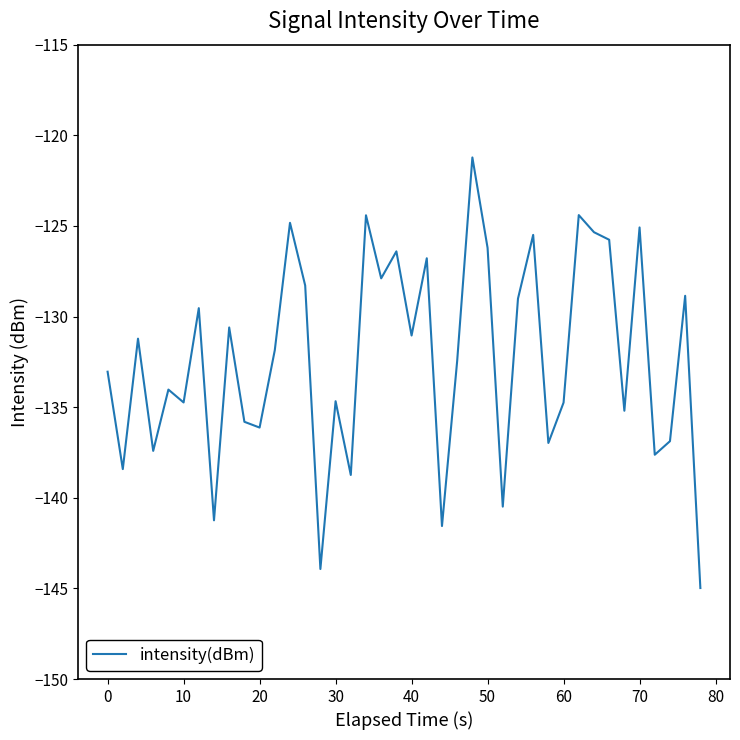

What is the greatest value displayed?

-121.2